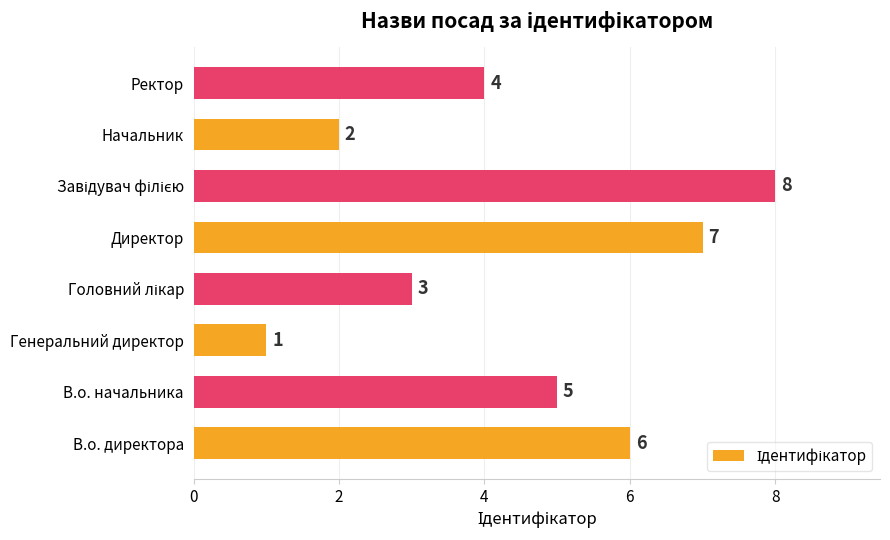

What is the ratio of the value at Начальник to the value at Директор?

0.3